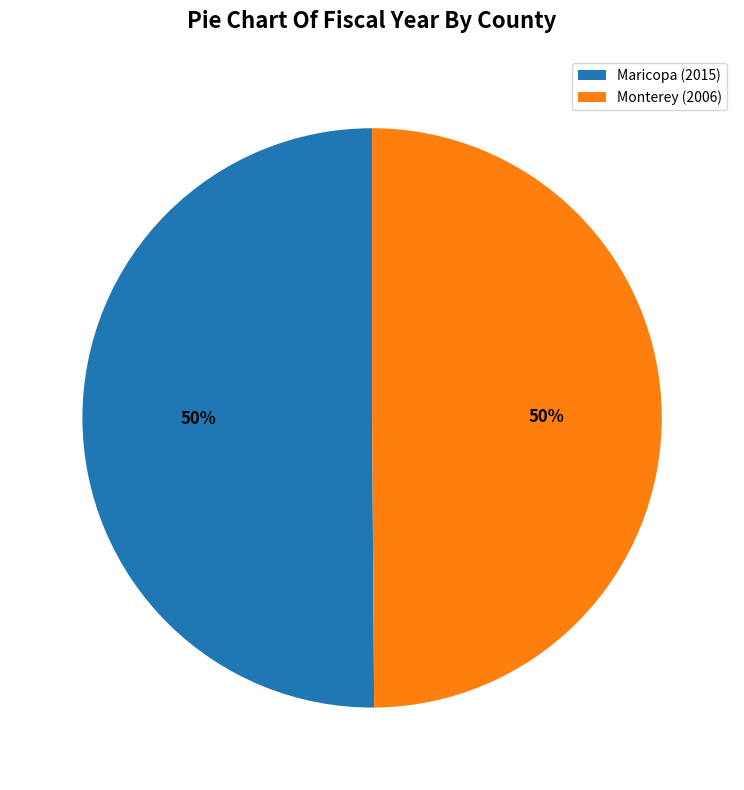

To the nearest percent, what portion does Maricopa (2015) represent?

50%